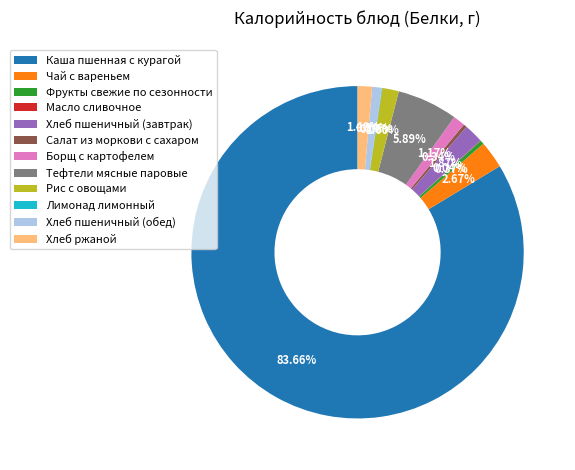

Is it true that Хлеб пшеничный (завтрак) is 2% of the pie?

True